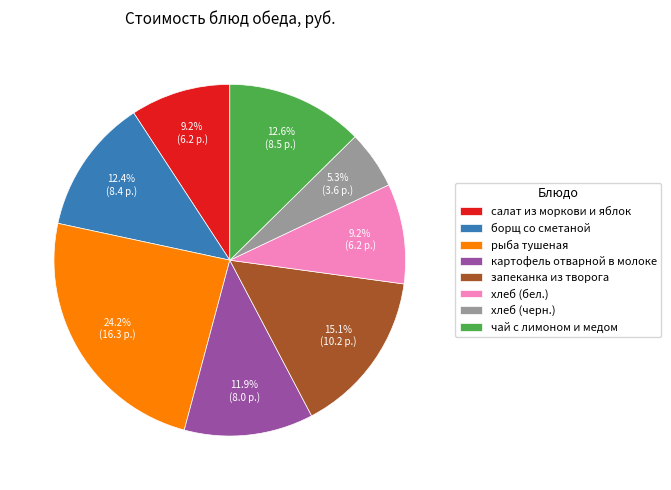

Does хлеб (бел.) account for over 50% of the chart?

No